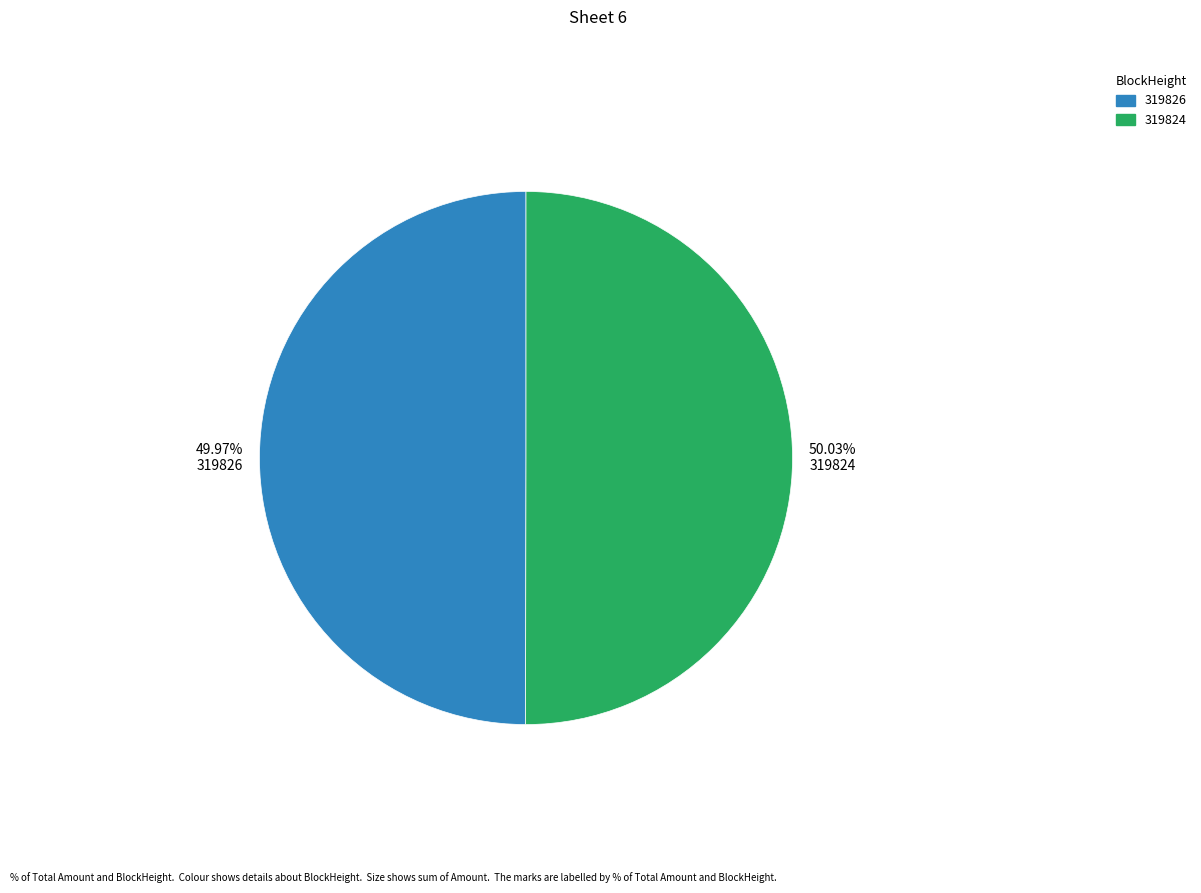

Does any single category account for the majority?

Yes